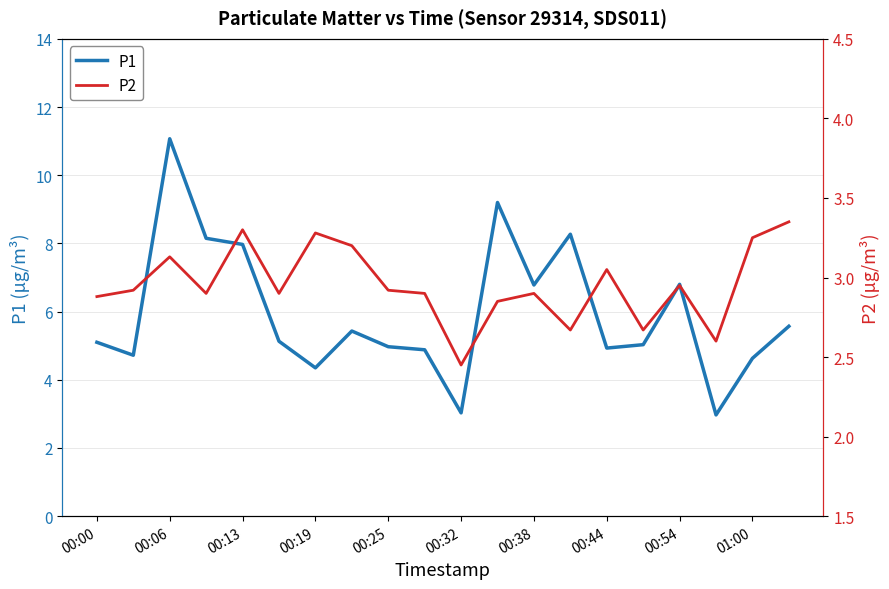

The value of P1 at 01:00 is 2.5. True or false?

False